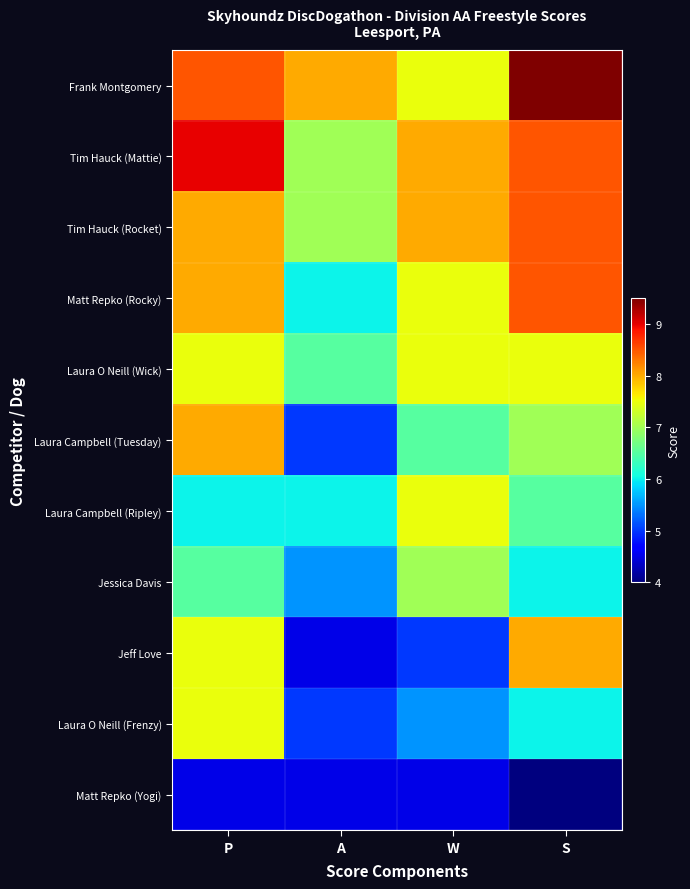

Rank the series by their maximum value, from highest to lowest.

Frank Montgomery, Tim Hauck (Mattie), Tim Hauck (Rocket), Matt Repko (Rocky), Laura Campbell (Tuesday), Jeff Love, Laura O Neill (Wick), Laura Campbell (Ripley), Laura O Neill (Frenzy), Jessica Davis, Matt Repko (Yogi)